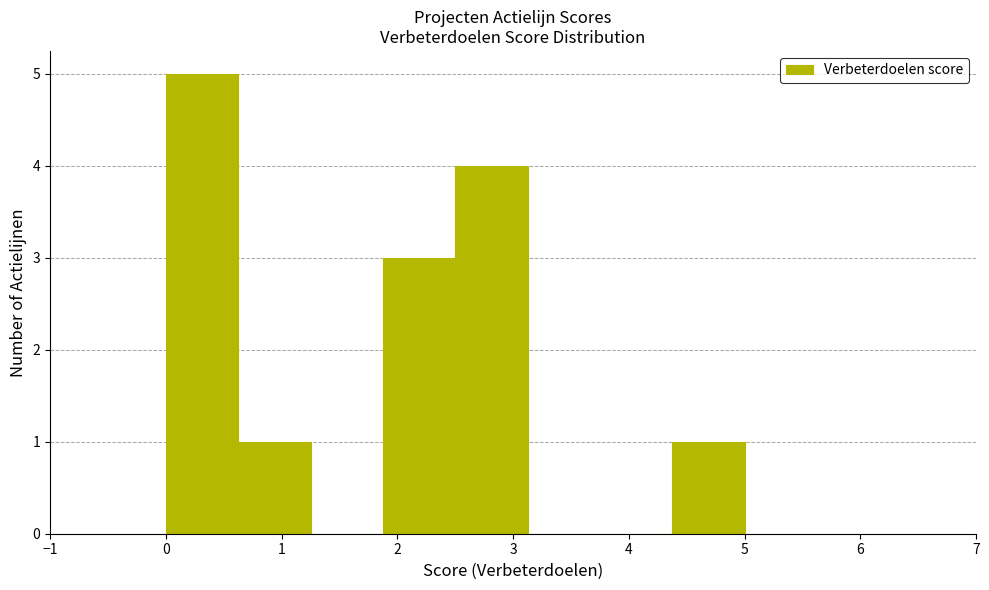

Over which range of the x-axis is the bar tallest?

0.0 to 0.6